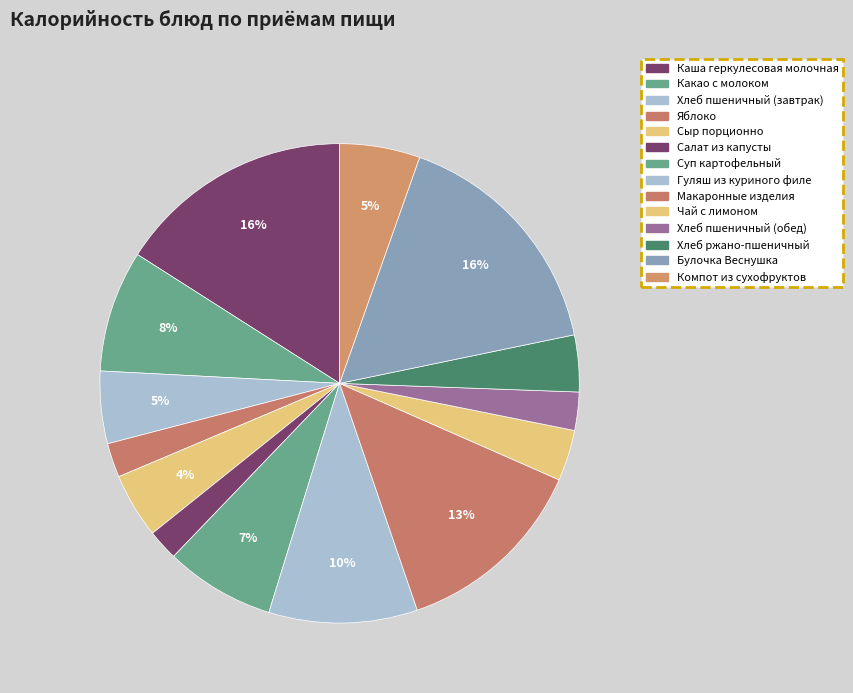

True or false: Компот из сухофруктов accounts for 5% of the total.

True